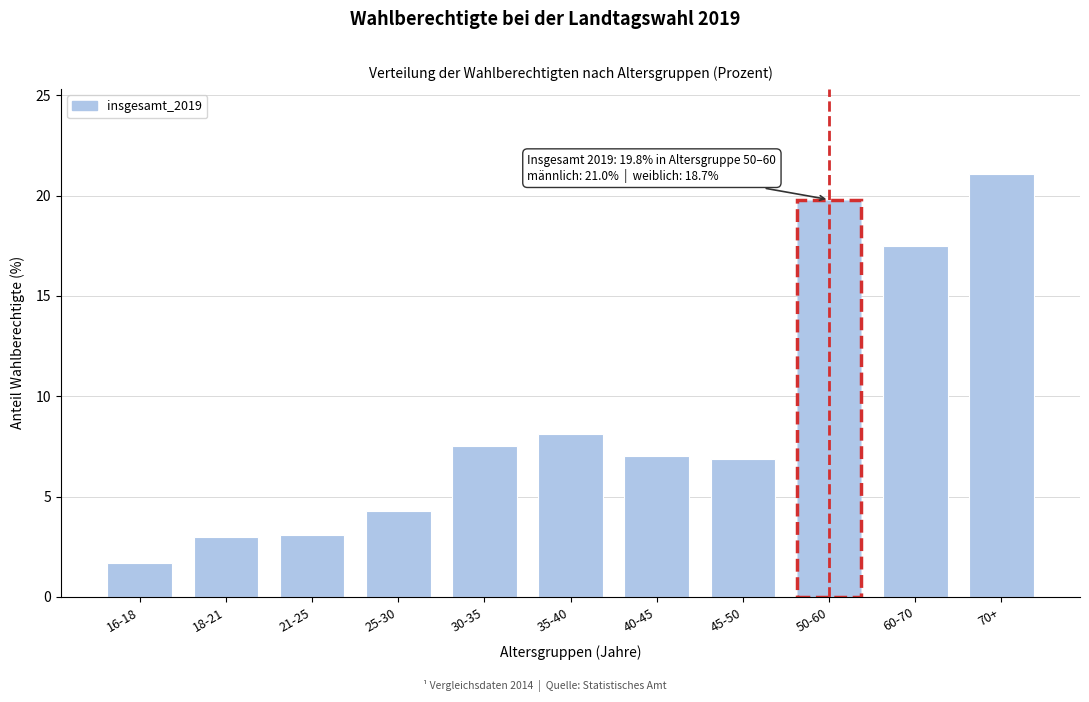

The value at 35-40 is 8.1. True or false?

True